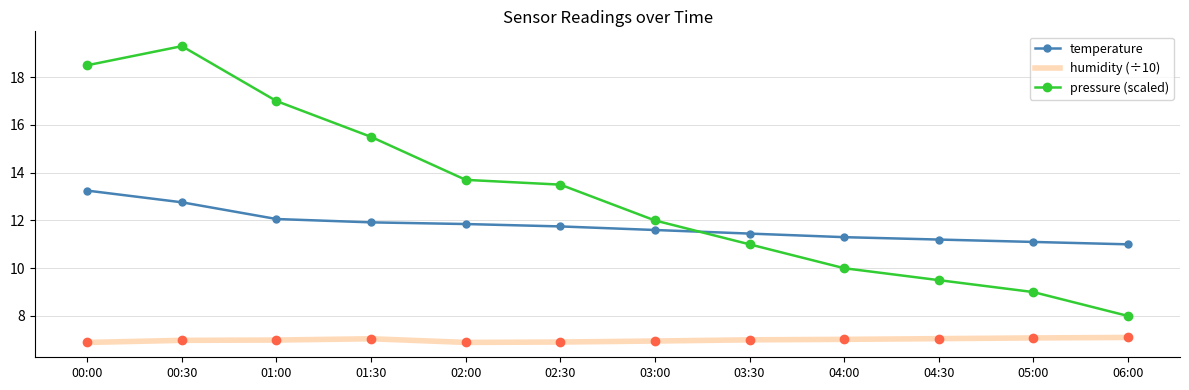

Rank the series by their maximum value, from highest to lowest.

pressure (scaled), temperature, humidity (÷10)